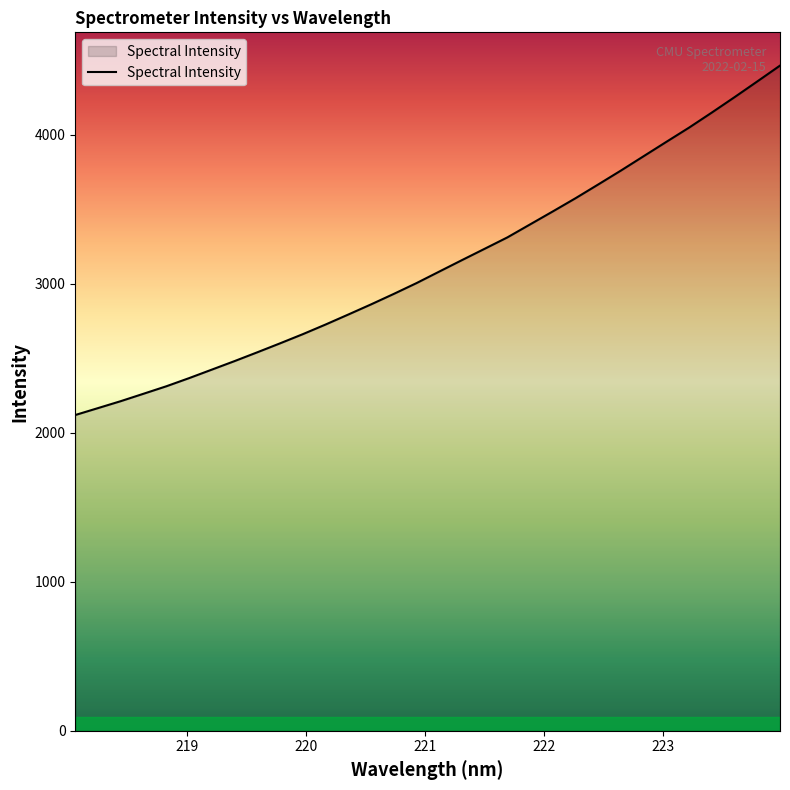

What is the minimum value shown in the chart?

2119.9